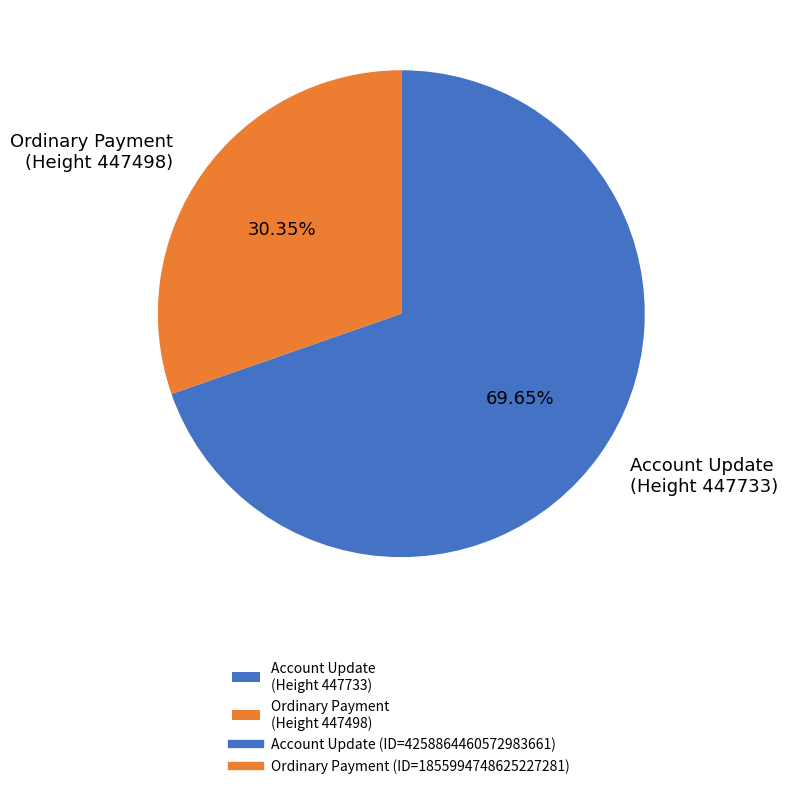

How many segments does this pie chart have?

2